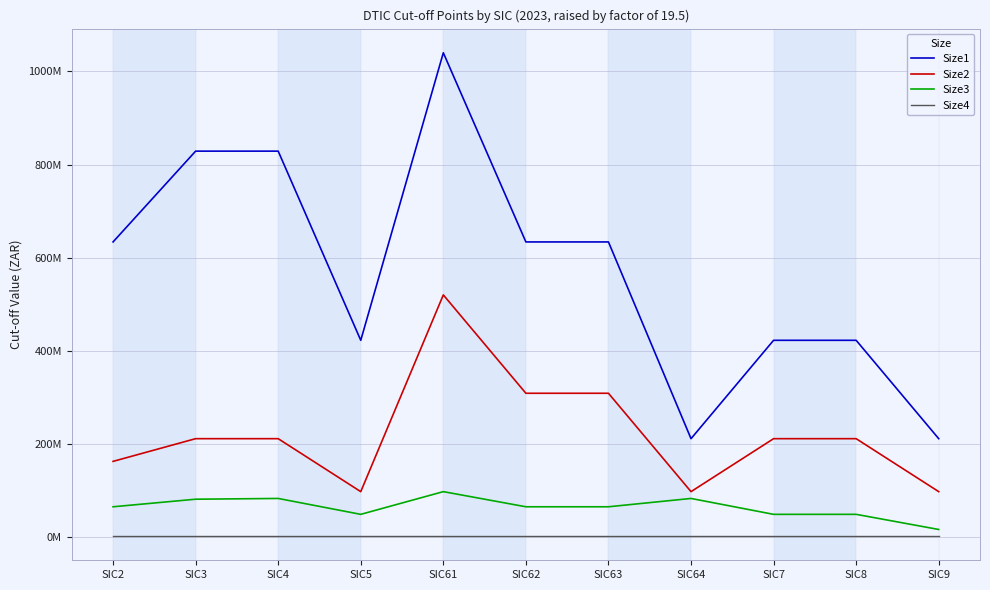

Which category has the highest value across all series?

SIC61